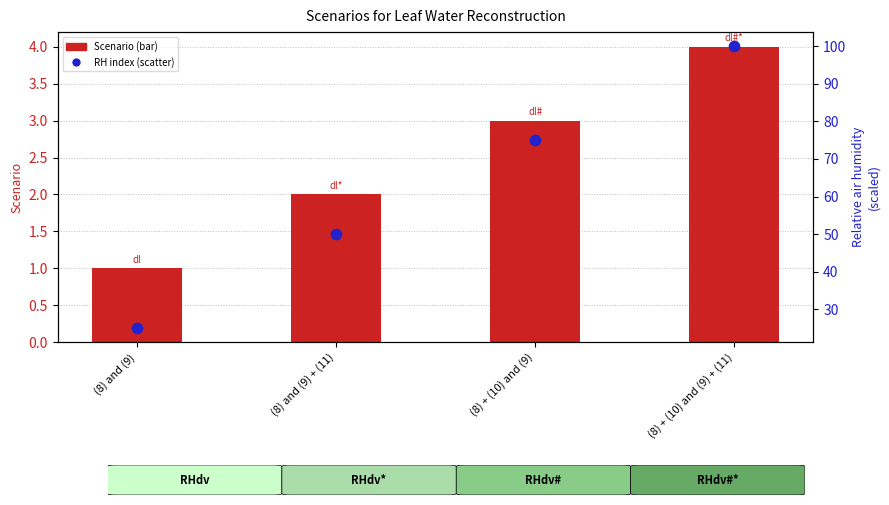

Which series contains the highest Y value?

Relative air humidity index